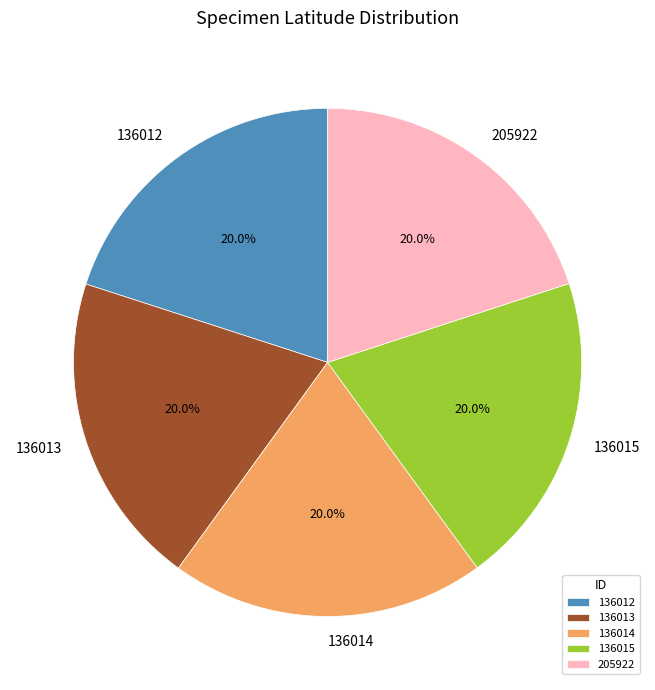

Is it true that 136013 is 20% of the pie?

True